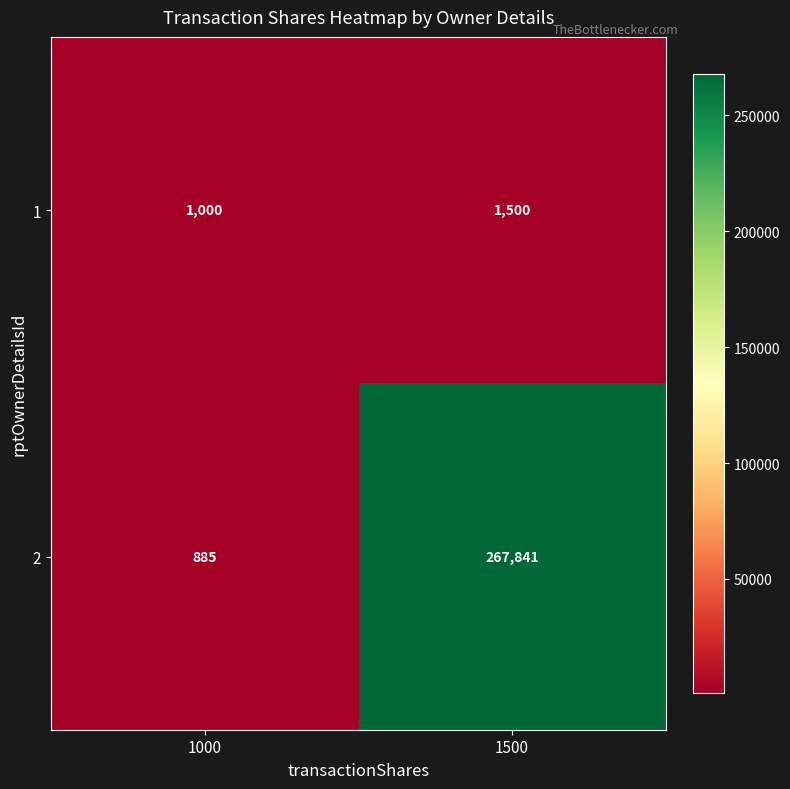

What is the difference between the highest and lowest values at 1000?

115